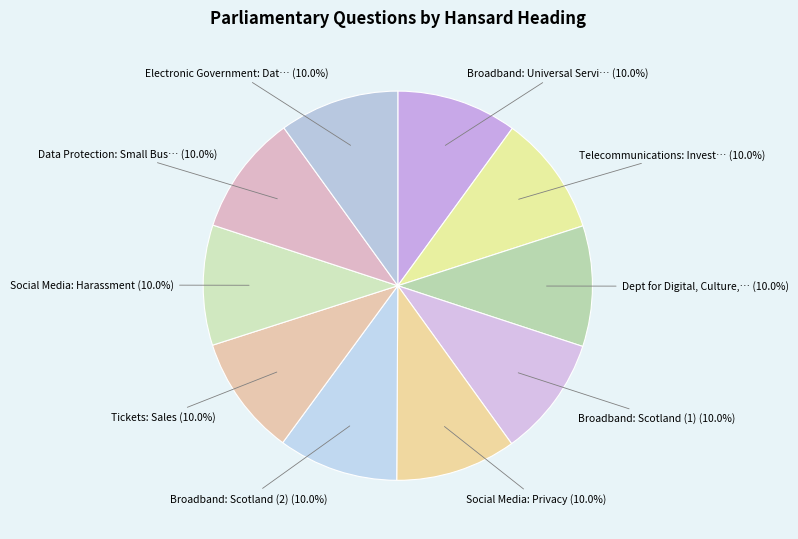

Rank the categories by value from lowest to highest.

Electronic Government: Data Protection, Broadband: Scotland (2), Tickets: Sales, Social Media: Harassment, Data Protection: Small Businesses, Broadband: Universal Service Obligation, Telecommunications: Investment, Broadband: Scotland (1), Social Media: Privacy, Dept for Digital, Culture, Media